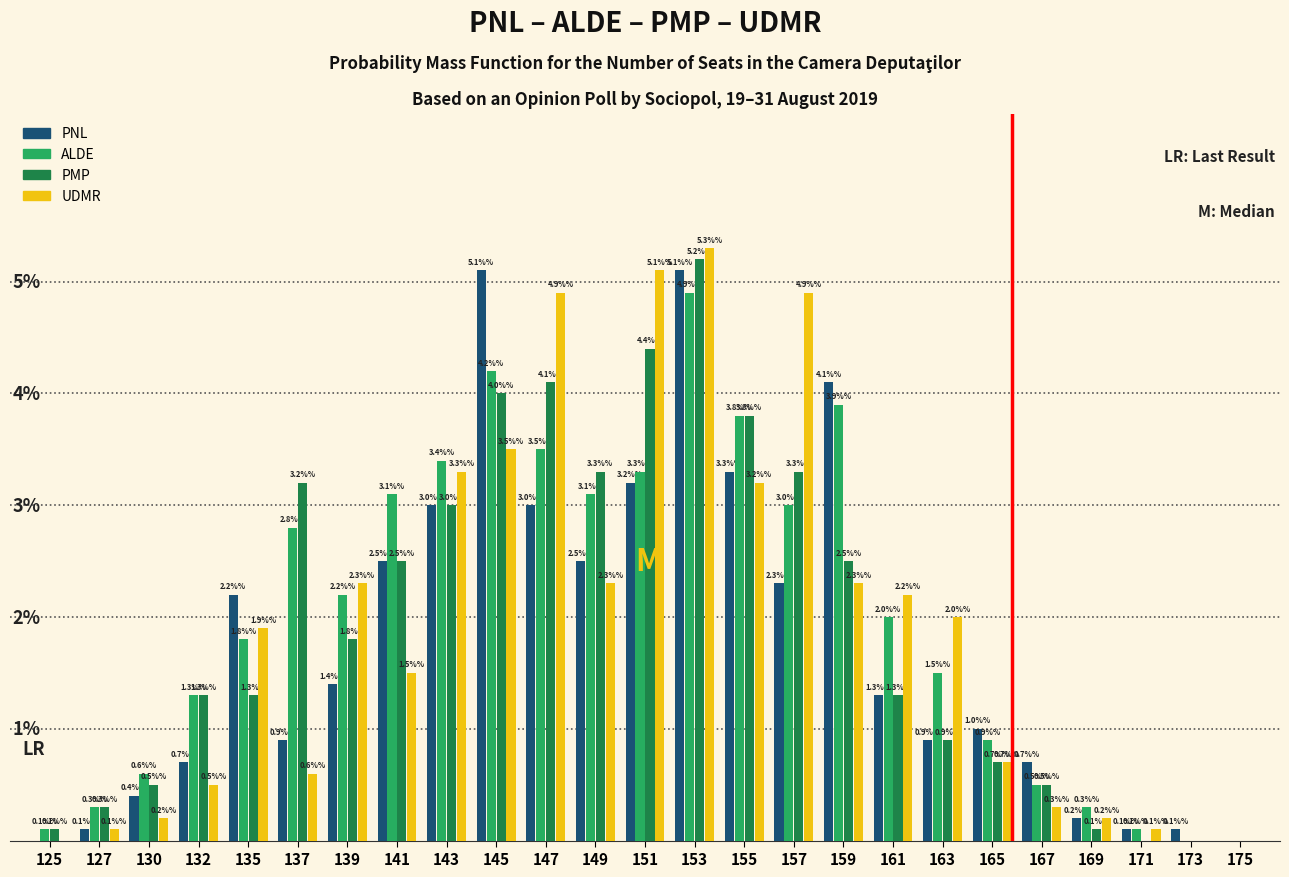

Between 153 and 161, which series saw the biggest shift?

PMP